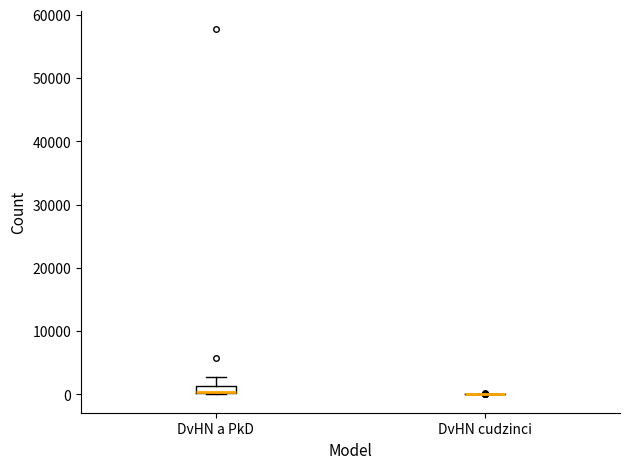

Where is the upper edge of the box for DvHN a PkD on the y-axis? The values are not printed on the chart, so give them approximately, as read against the axis.

1000